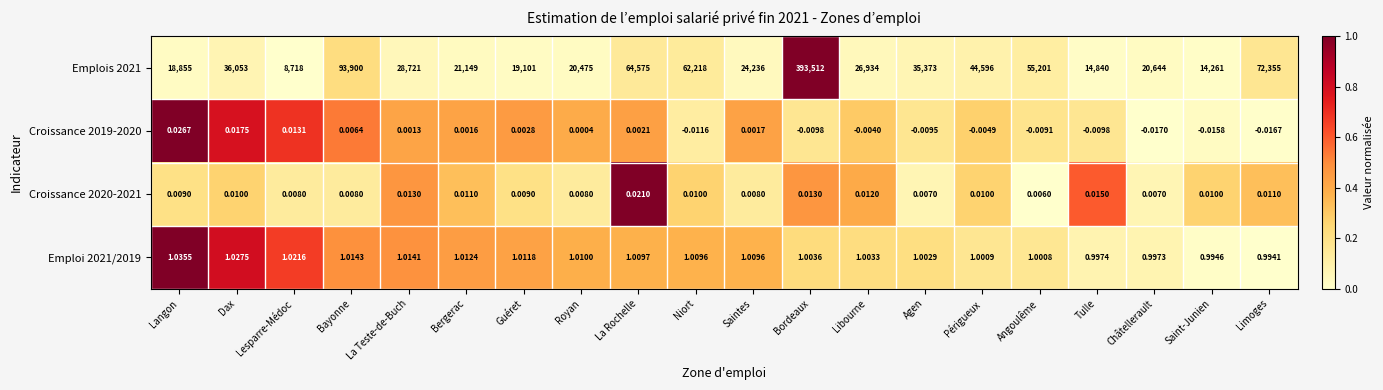

What is the total value across all series at Limoges?

72356.0